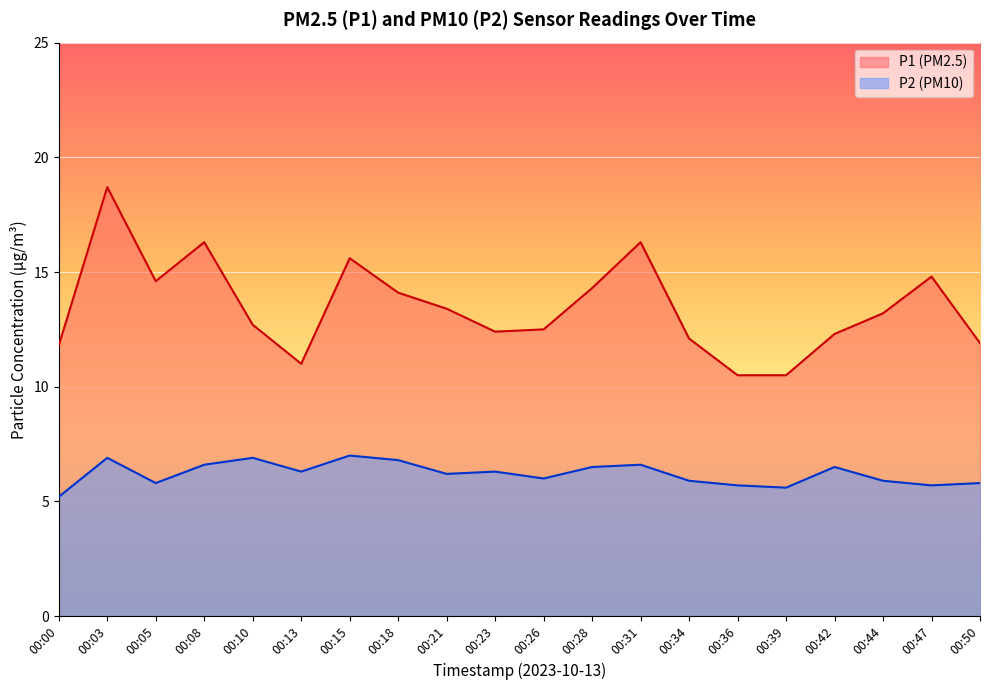

What is the average value of the P1 series?

13.4